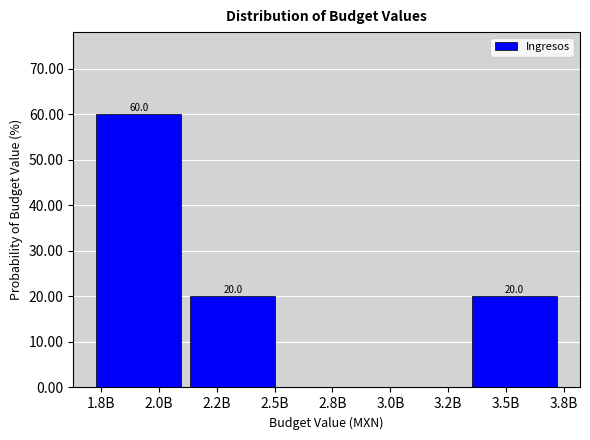

Reading right to left, transcribe all the data shown in this chart.

3.5B=20	3.2B=0	2.8B=0	2.2B=20	2.0B=60